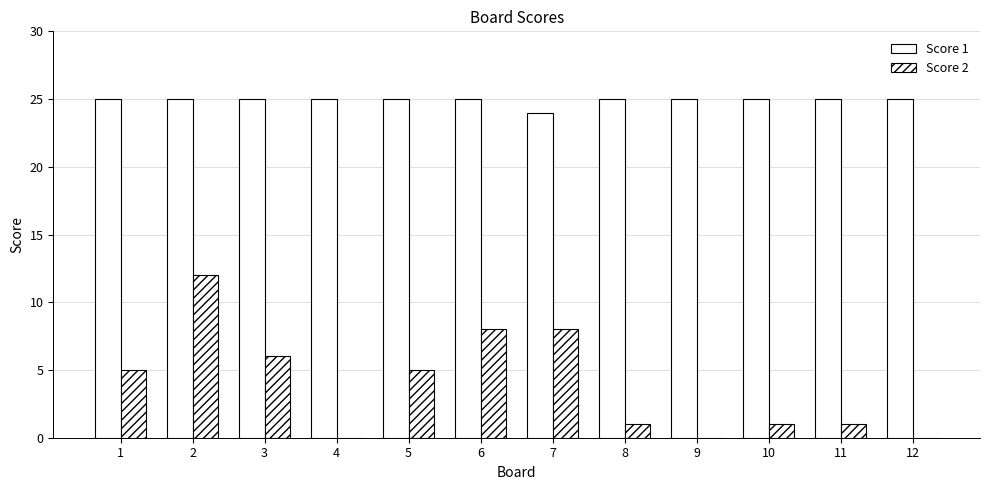

How many distinct data groups are displayed?

2